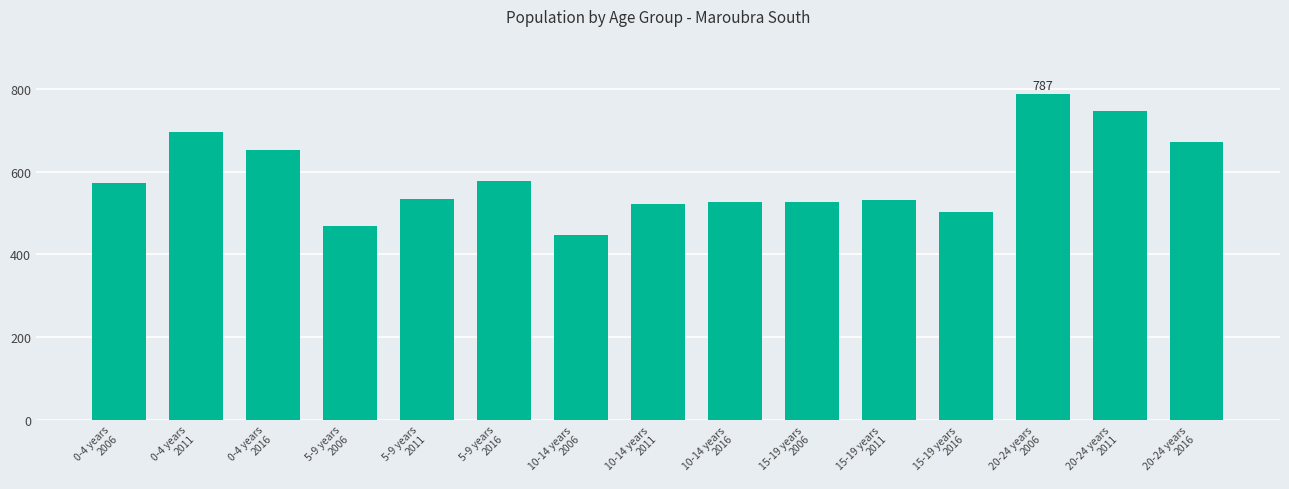

Approximately how many times larger is the value at 10-14 years
2006 compared to 0-4 years
2006?

0.8